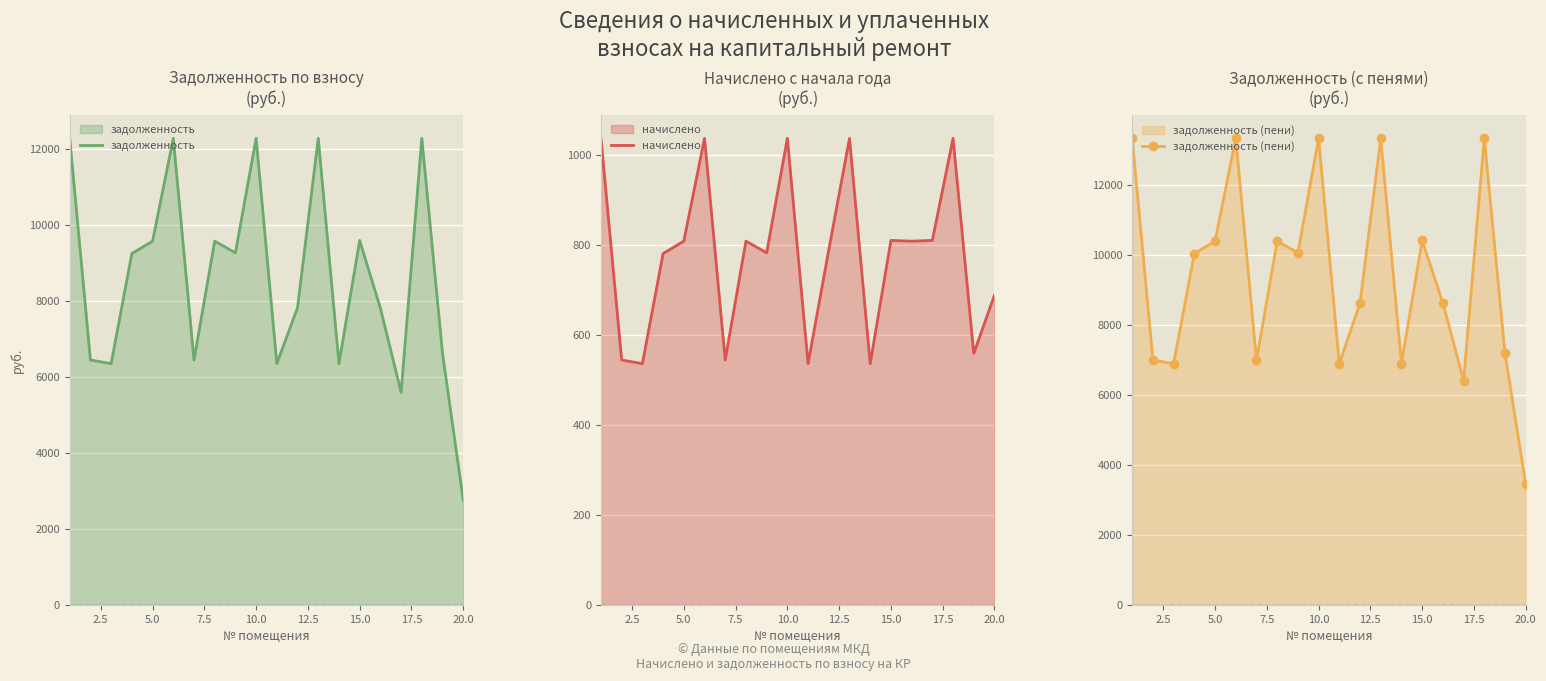

What is the difference between the second highest and second lowest values in the начислено series?

500.6